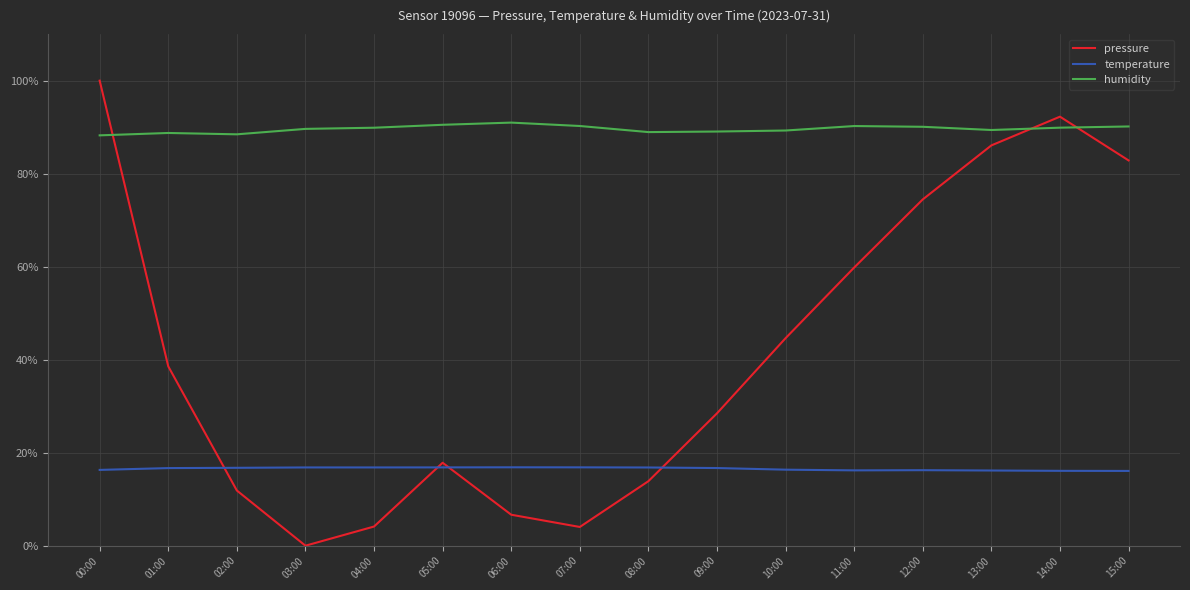

What is the value of the humidity point at the 16th from the left?

0.9